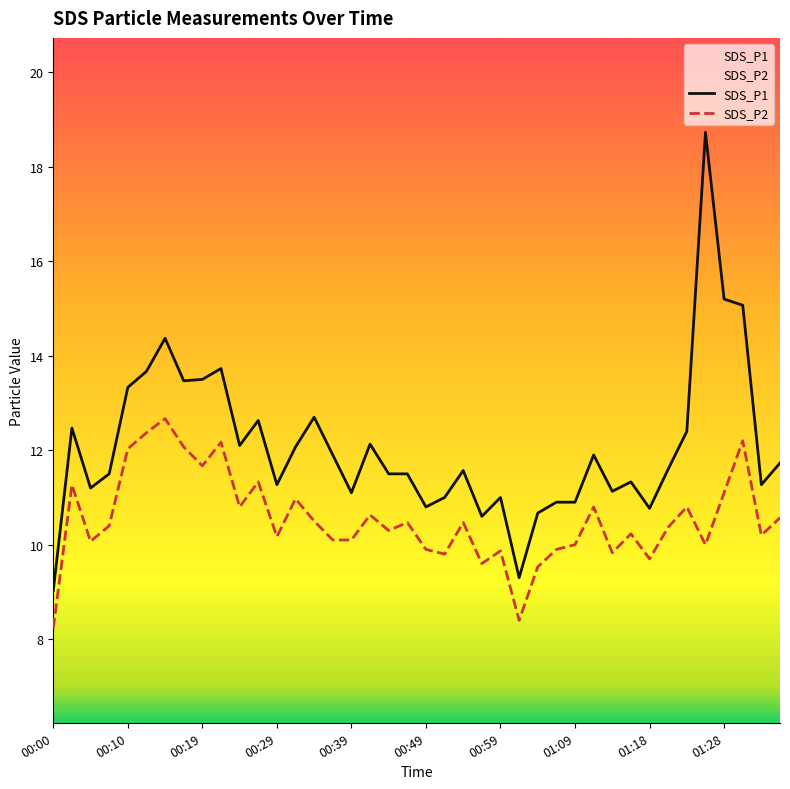

The value of SDS_P2 at 00:19 is 3.0. True or false?

False